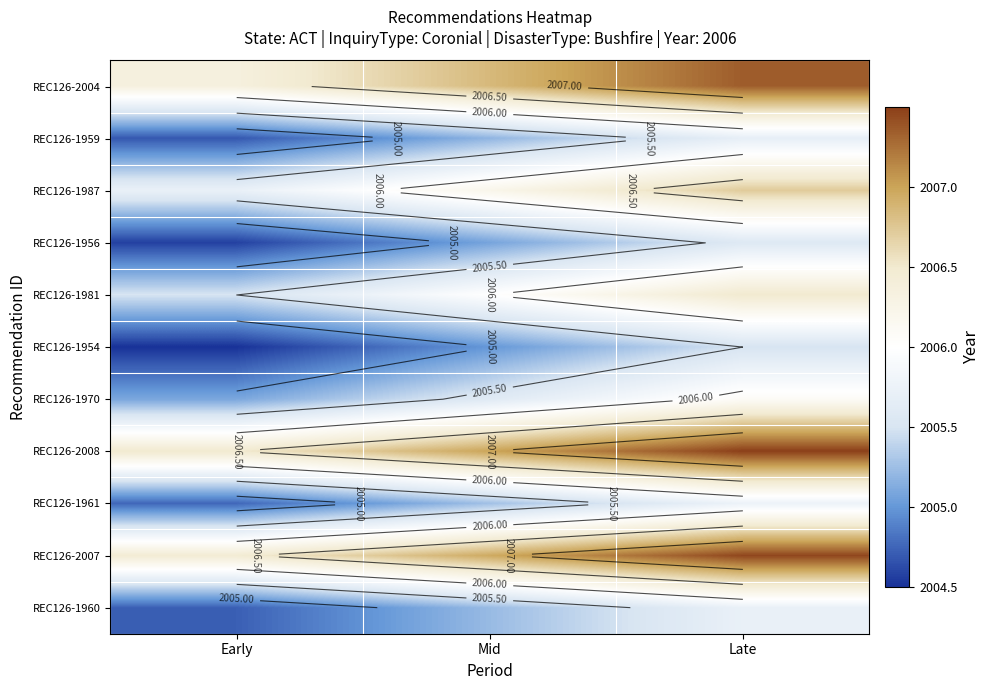

What value does the REC126-1970 series have at Early?

2005.1